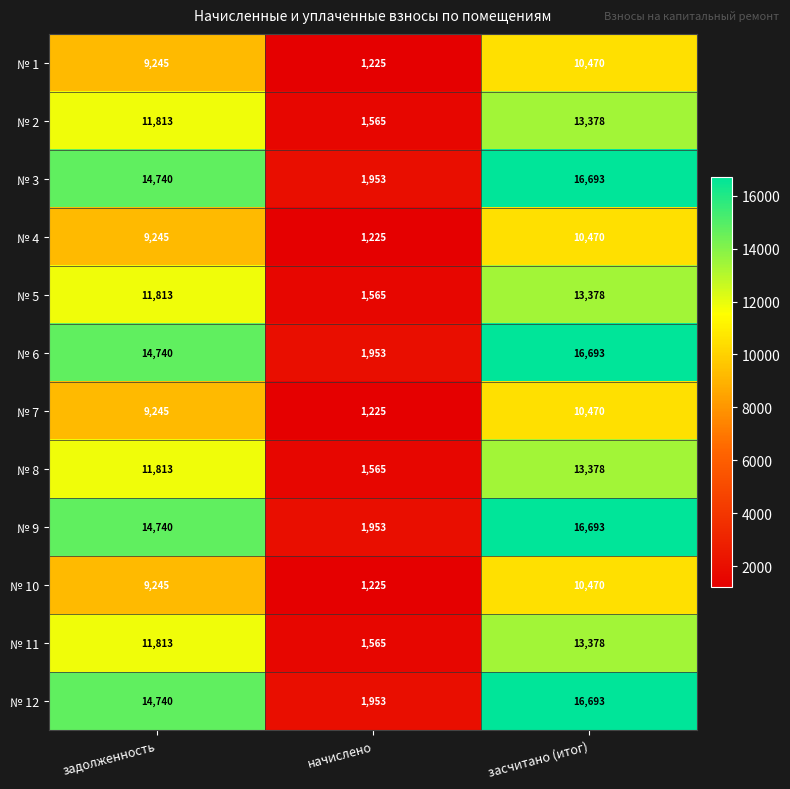

What is the approximate value of № 5 at задолженность?

11813